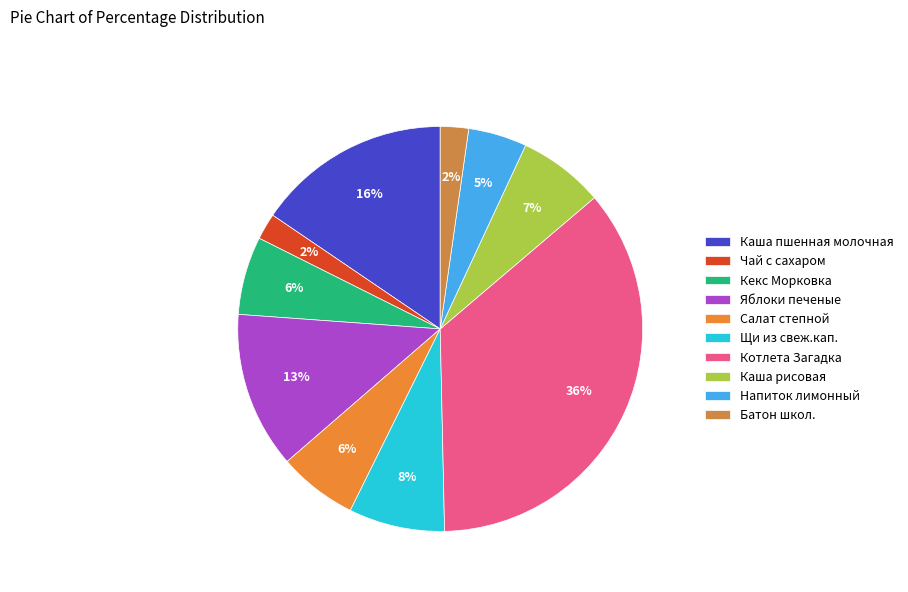

What percentage is the Кекс Морковка slice, to the nearest percent?

6%